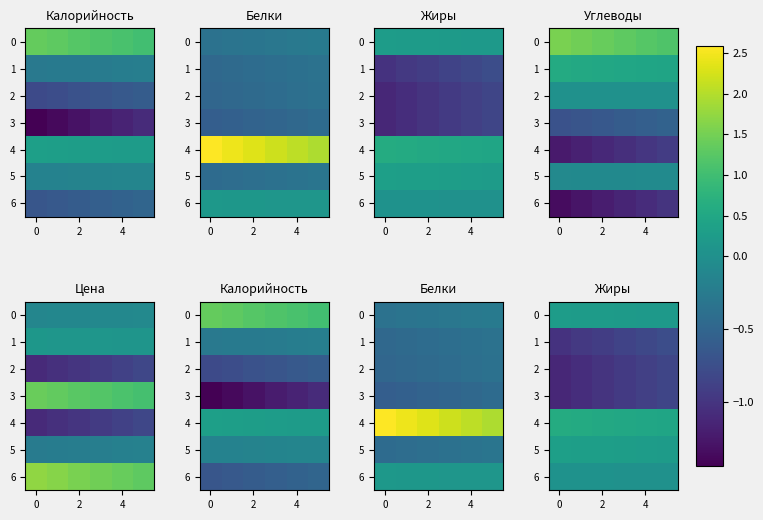

What is the difference between the maximum and minimum values in the 0 series?

0.1